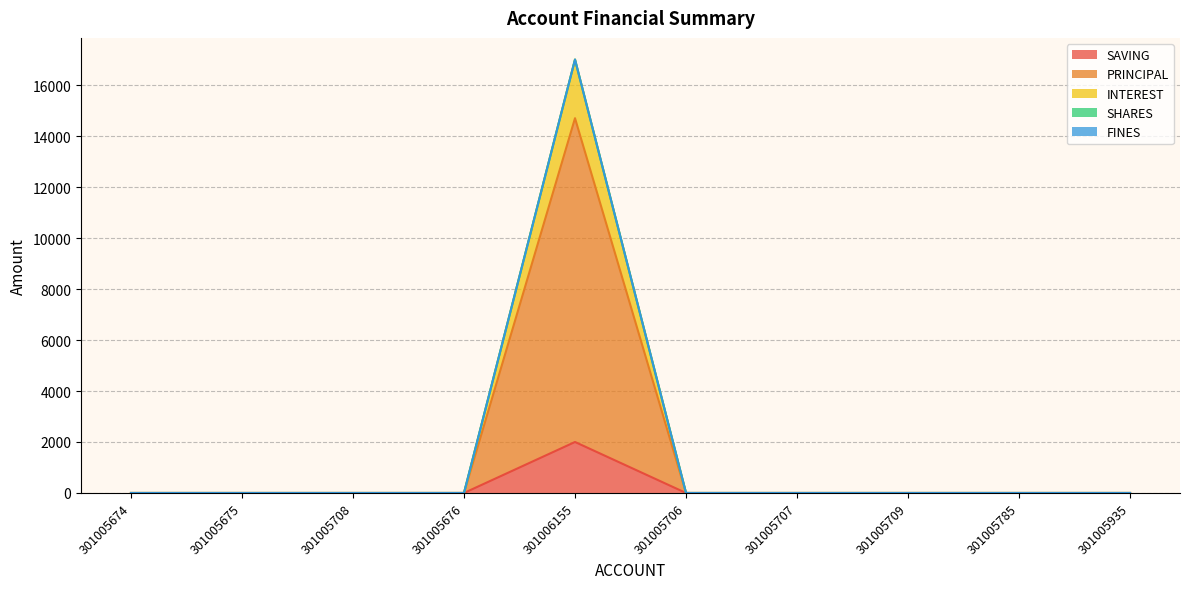

What is the label of the 2nd point from the right?

301005785